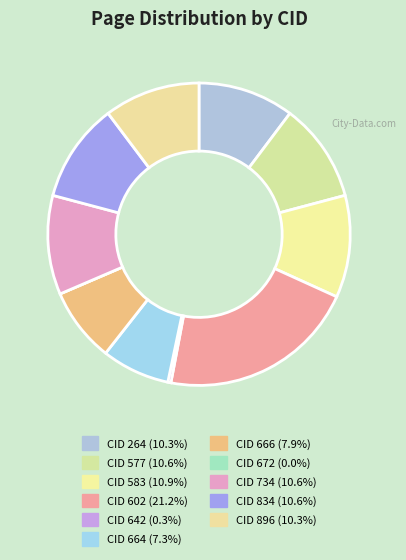

Is there any slice that represents more than half of the pie?

No